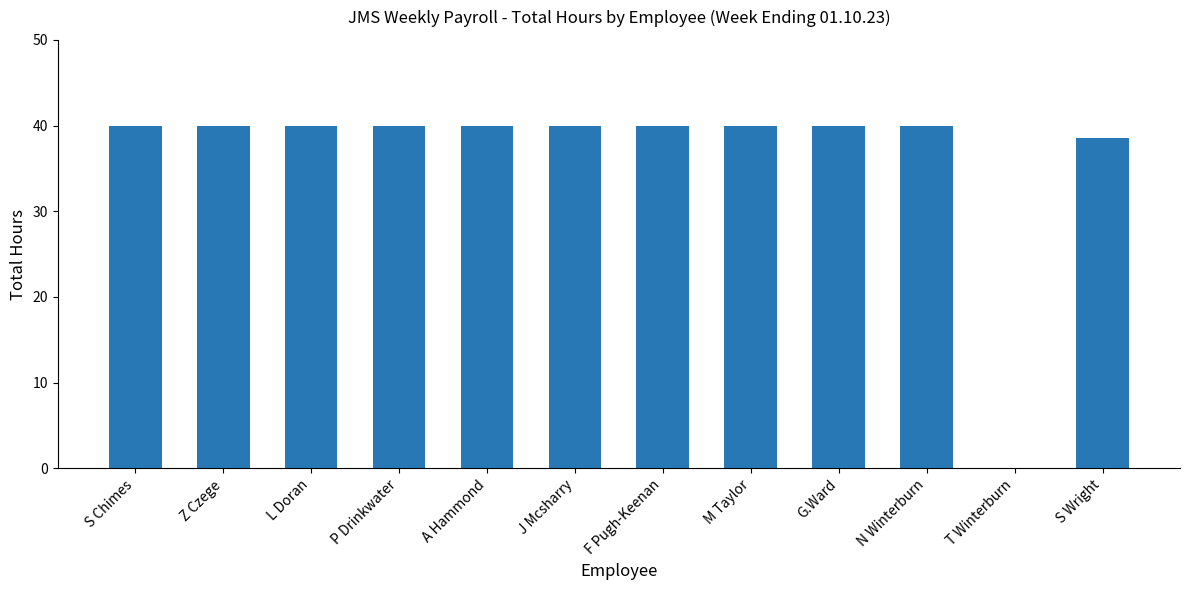

How many positive values are there?

11